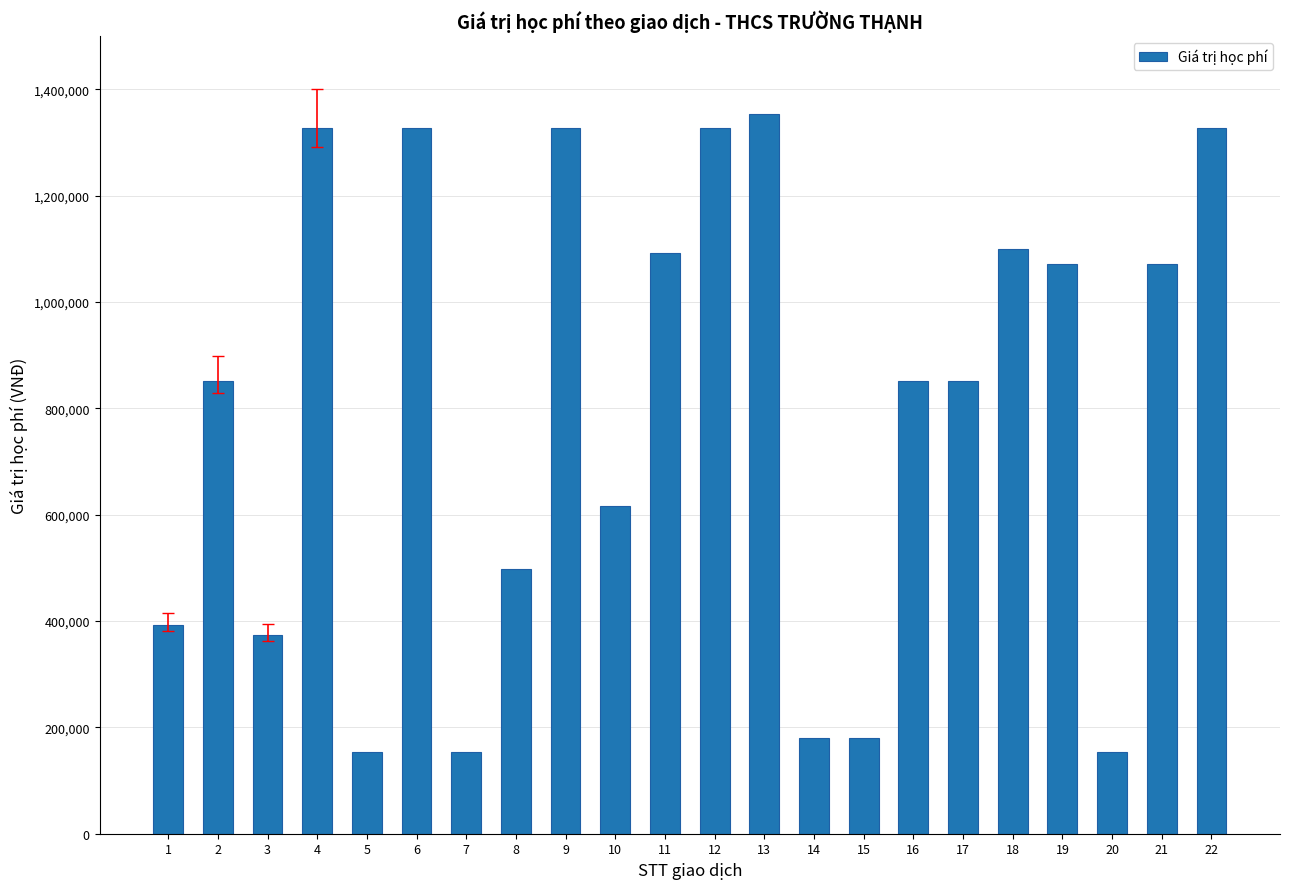

What is the smallest value displayed?

153000